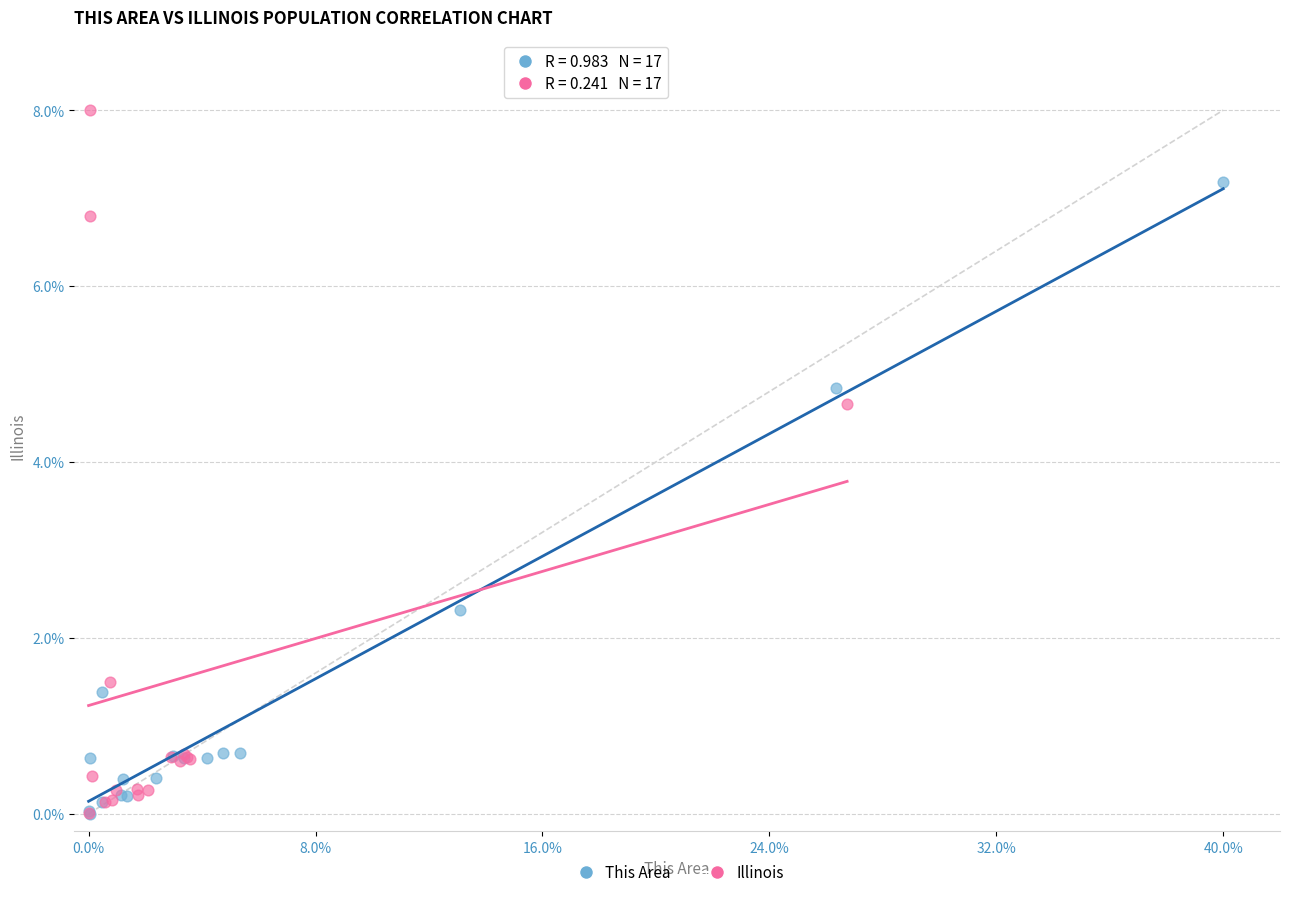

Which series has the widest spread of Y values?

Illinois